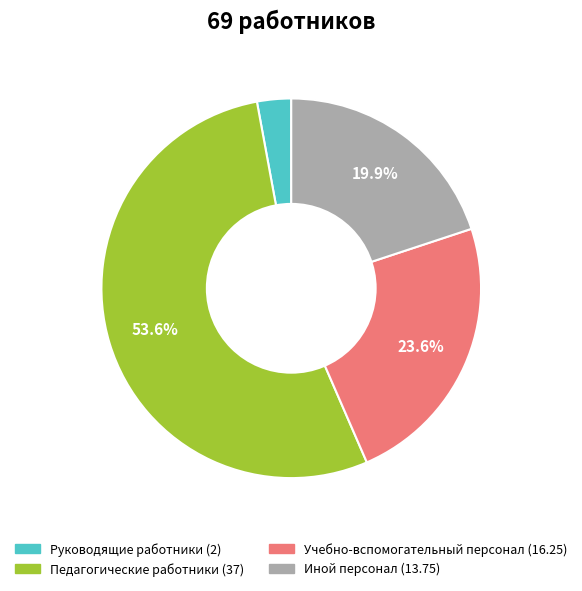

To the nearest percent, what is the difference between the Руководящие работники and Иной персонал slice percentages?

17%